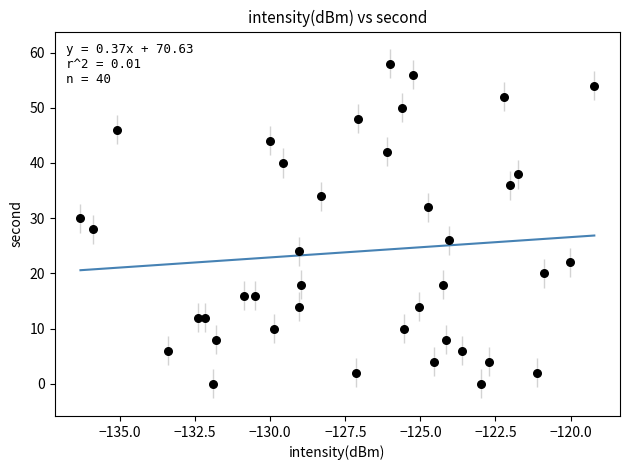

What is the range of Y values (max minus min)?

58